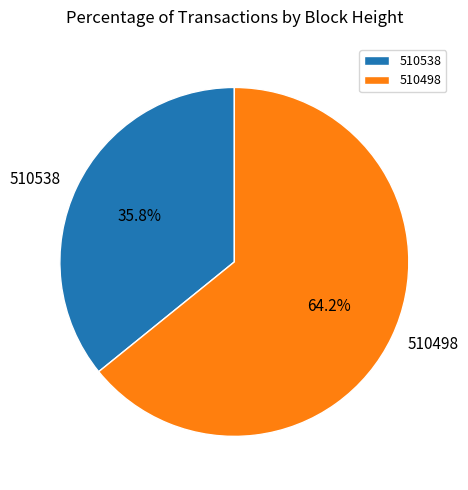

Count the number of slices in the pie.

2